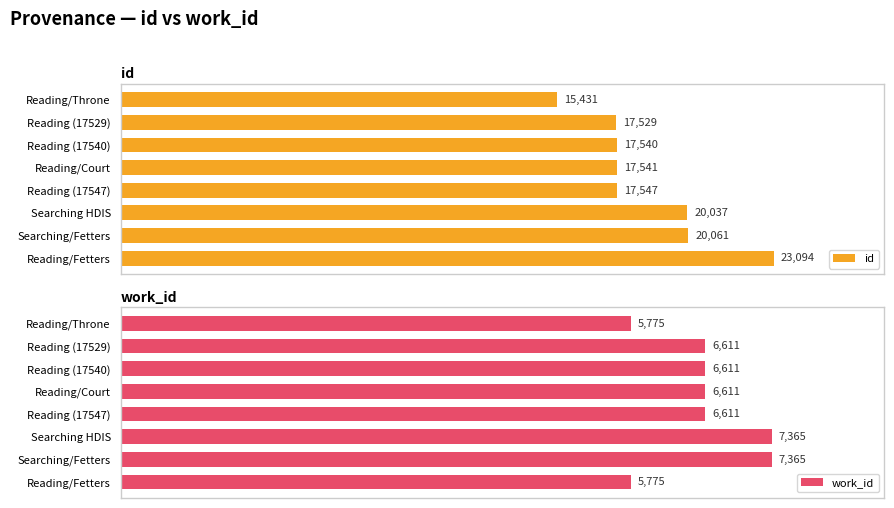

Which category has the lowest value in the id series?

Reading/Throne